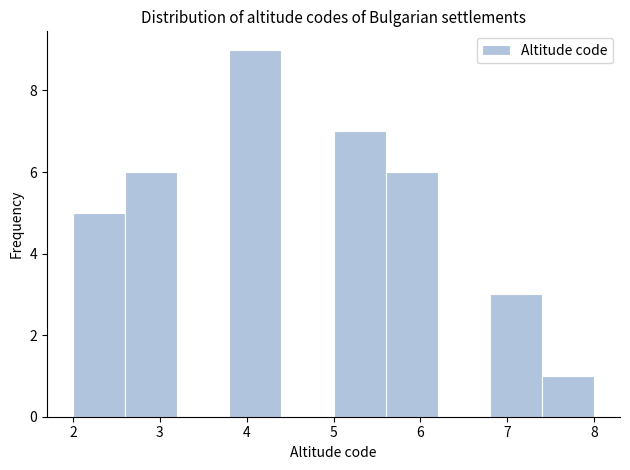

Reading left to right, transcribe this chart: for each bar, give the range it covers on the x-axis and its height. The values are not printed on the chart, so give them approximately, as read against the axis.

2.0 to 2.6: 5
2.6 to 3.2: 6
3.2 to 3.8: 0
3.8 to 4.4: 9
4.4 to 5.0: 0
5.0 to 5.6: 7
5.6 to 6.2: 6
6.2 to 6.8: 0
6.8 to 7.4: 3
7.4 to 8.0: 1